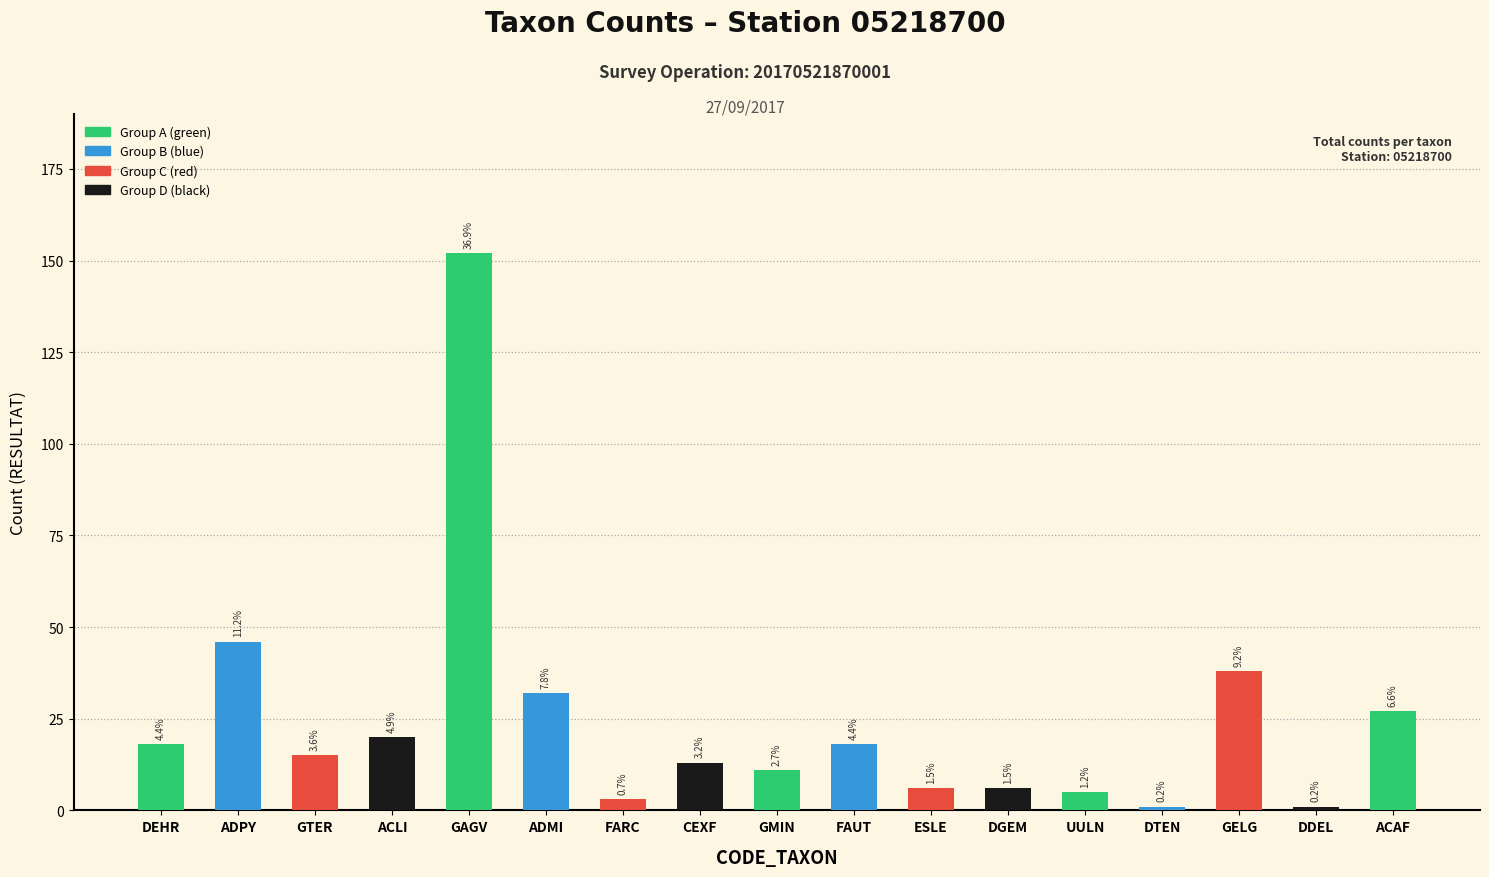

Are the bars horizontal?

No